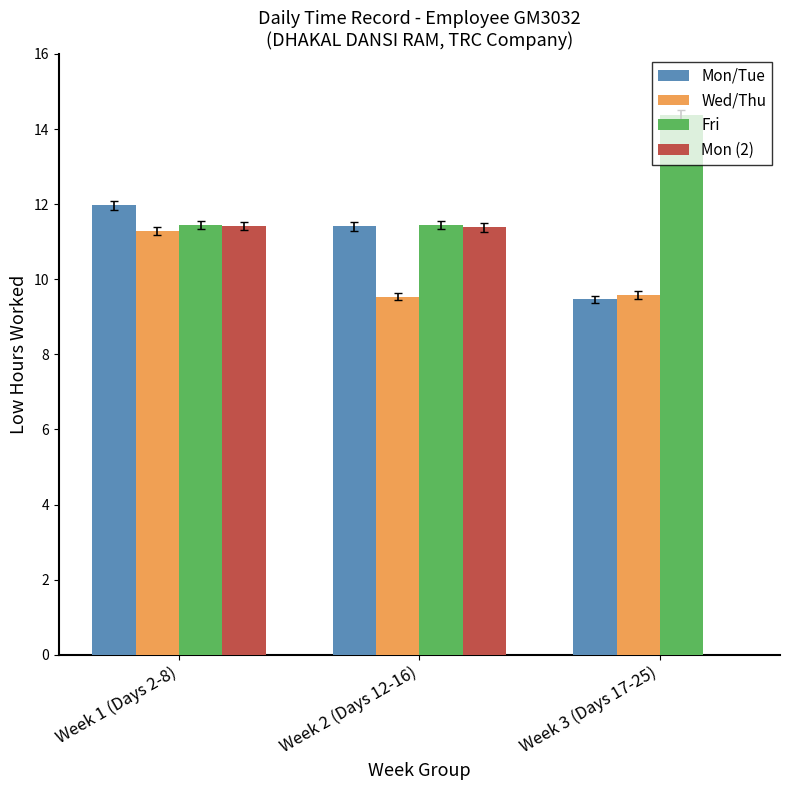

What value does the Mon/Tue series have at Week 3 (Days 17-25)?

9.5